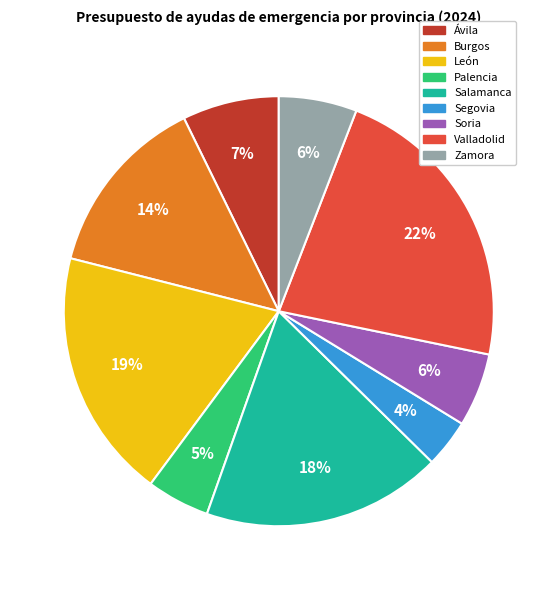

How many segments does this pie chart have?

9